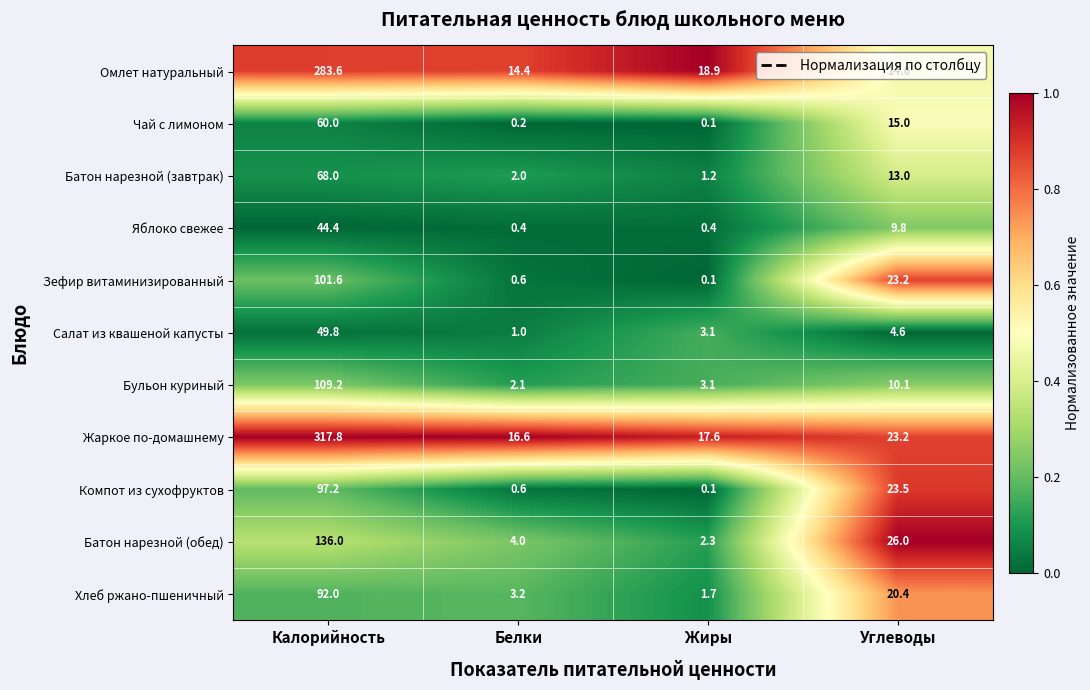

The Батон нарезной (обед) series shows 1.6 at Жиры. True or false?

False